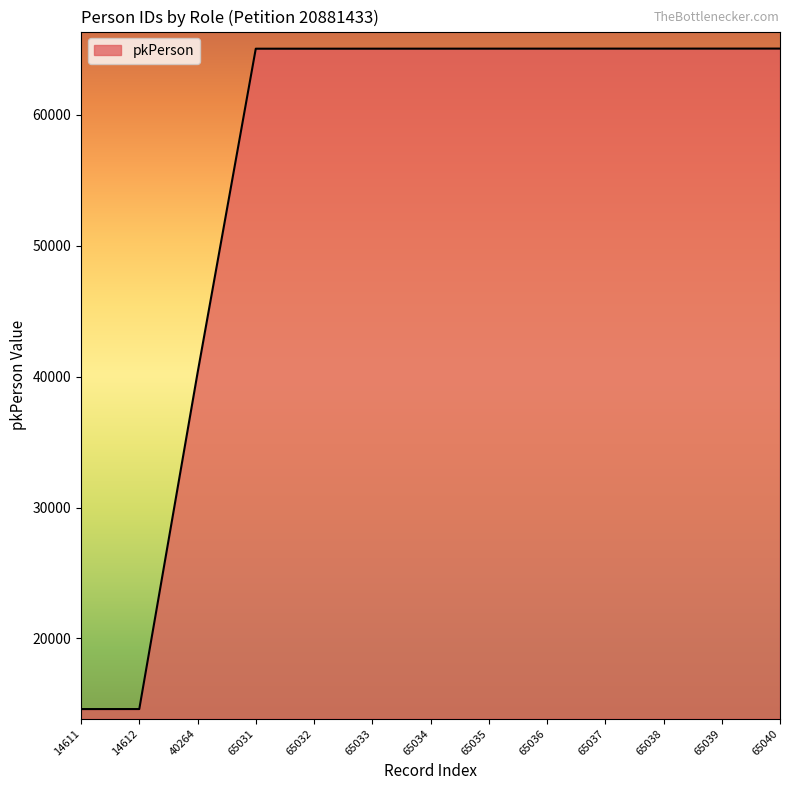

What is the ratio of the value at 65037 to the value at 65033?

1.0